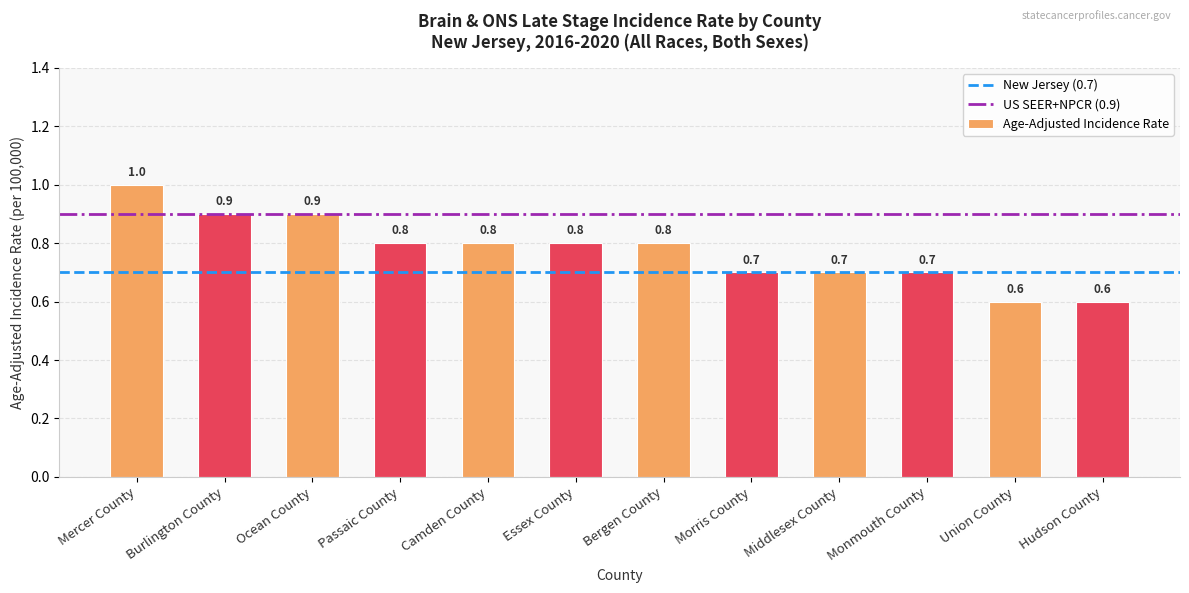

Which label corresponds to the largest value in the chart?

Mercer County